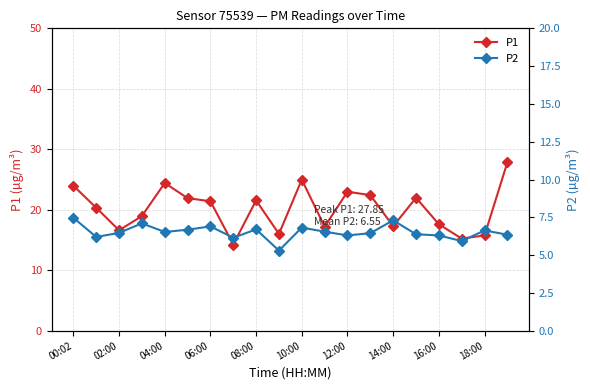

Reading right to left, extract all data points from this chart.

P1: 27.9	15.8	15.2	17.6	22.0	17.3	22.4	23.0	17.2	25.0	16.0	21.6	14.2	21.4	21.9	24.4	18.9	16.6	20.3	24.0
P2: 6.3	6.6	5.9	6.3	6.4	7.3	6.5	6.3	6.5	6.8	5.3	6.7	6.2	6.9	6.7	6.5	7.1	6.5	6.2	7.5